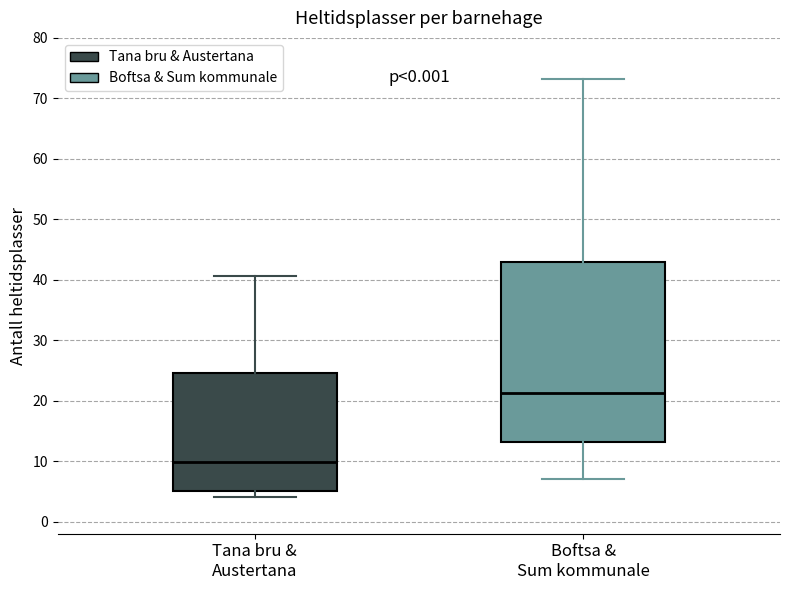

Reading left to right, read every box against the y-axis: the position of its median line, the range the box covers, and the ends of its whiskers. The values are not printed on the chart, so give them approximately, as read against the axis.

Tana bru & Austertana: median 10, box 5 to 25, whiskers 4 to 41
Boftsa & Sum kommunale: median 21, box 13 to 43, whiskers 7 to 73